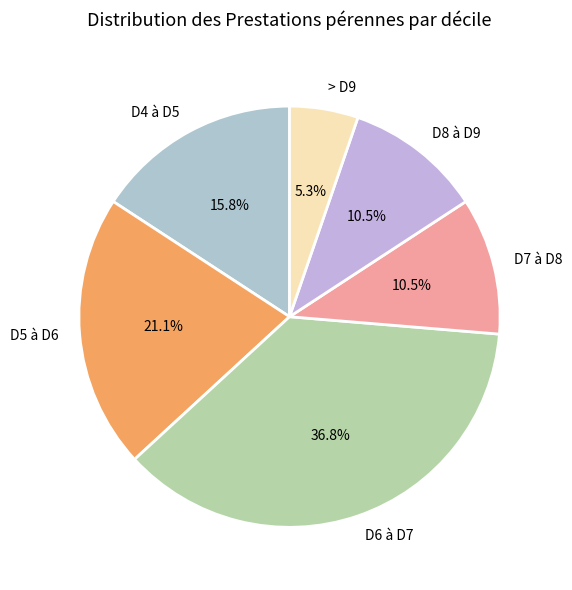

Combined, what portion of the pie is D7 à D8 and D4 à D5?

26.3%